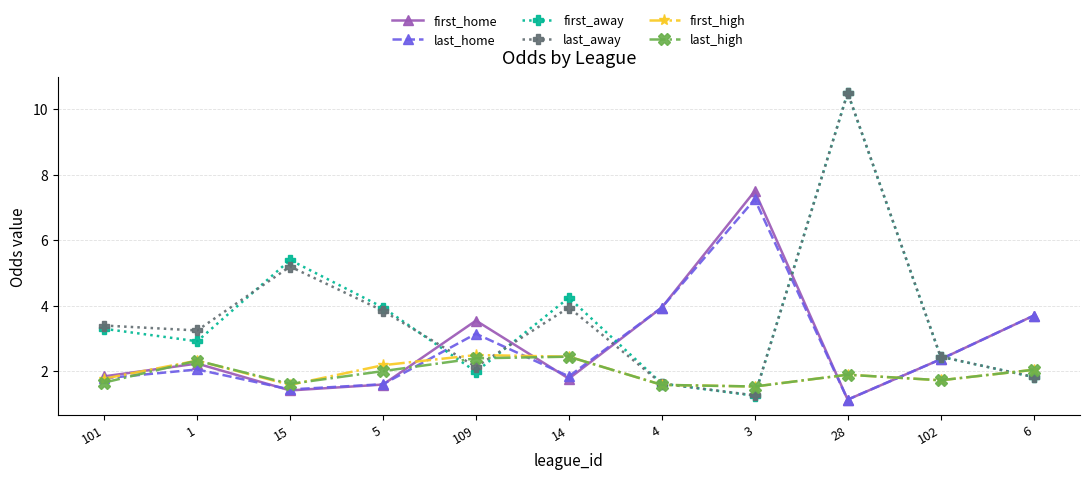

What is the difference between the maximum and minimum values in the first_high series?

1.0